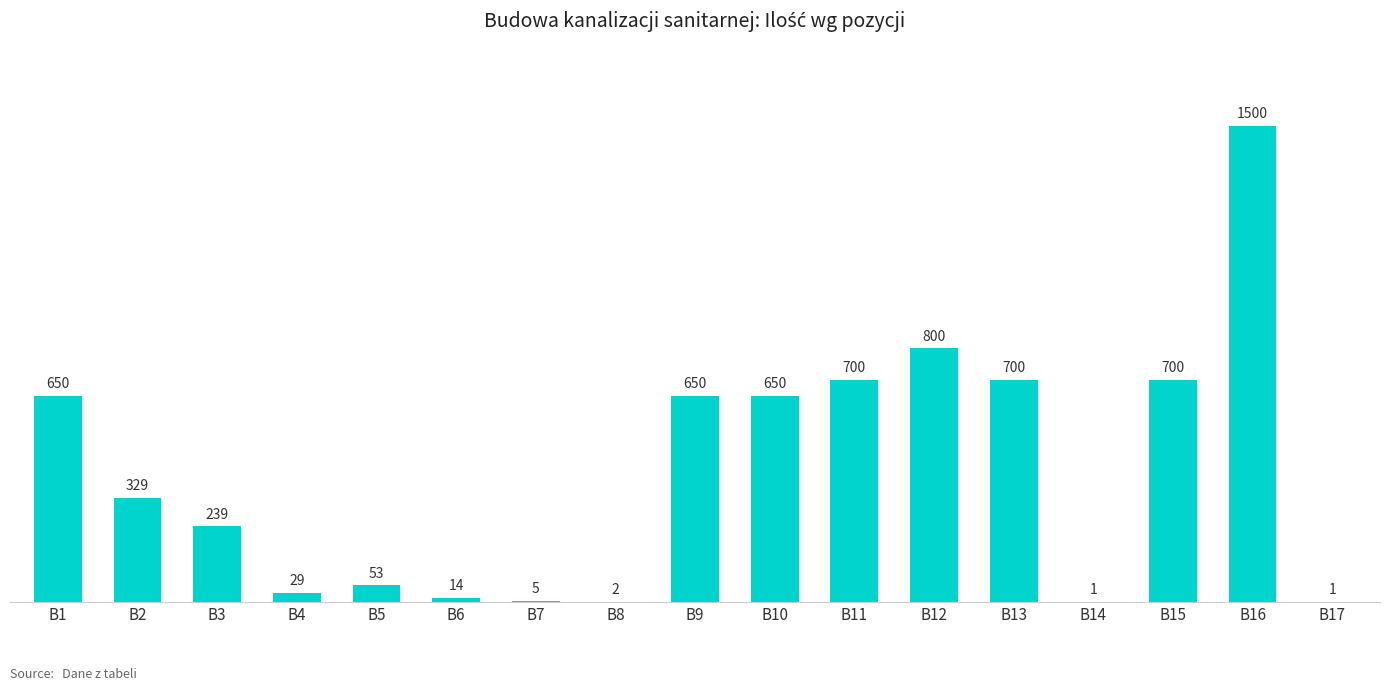

Are the bars horizontal?

No